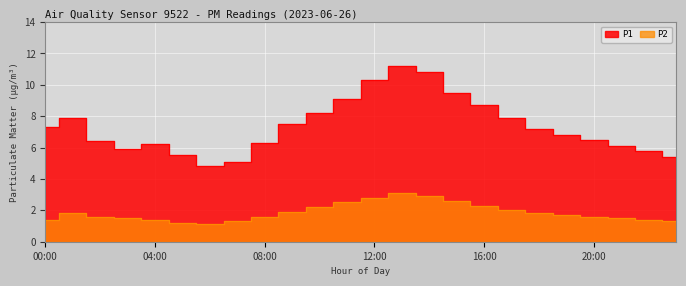

The value of P1 at 20:00 is 10.5. True or false?

False